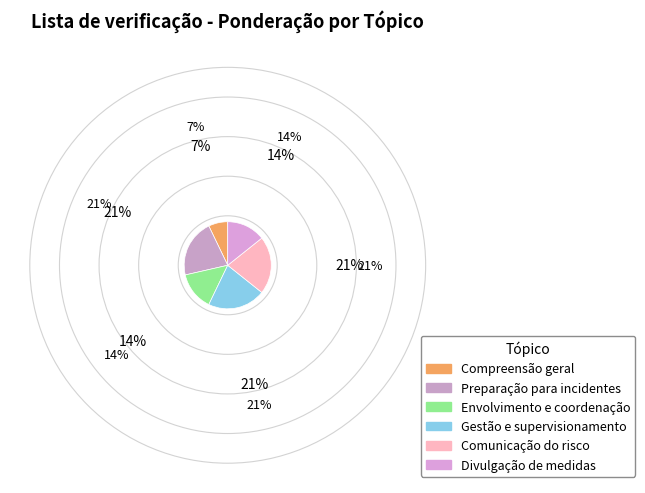

Approximately how many times larger is the value at Divulgação de medidas compared to Envolvimento e coordenação?

1.0